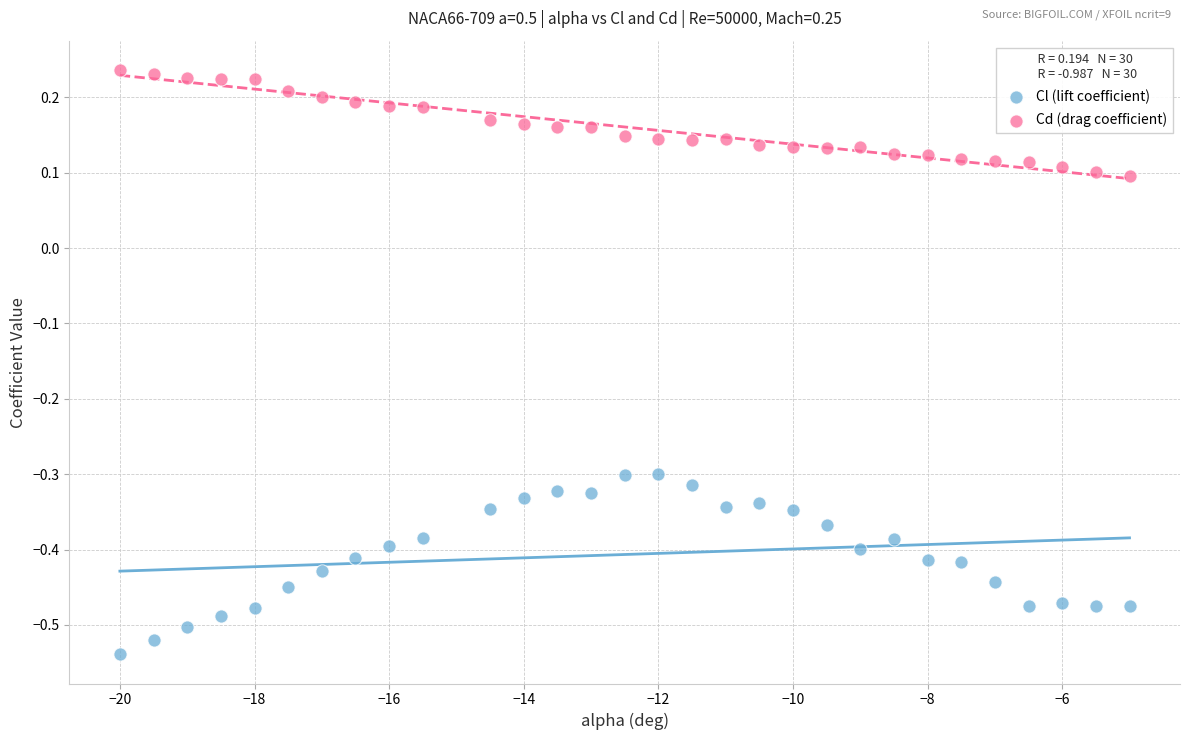

What are all the series names shown in the legend?

Cl (lift coefficient), Cd (drag coefficient)